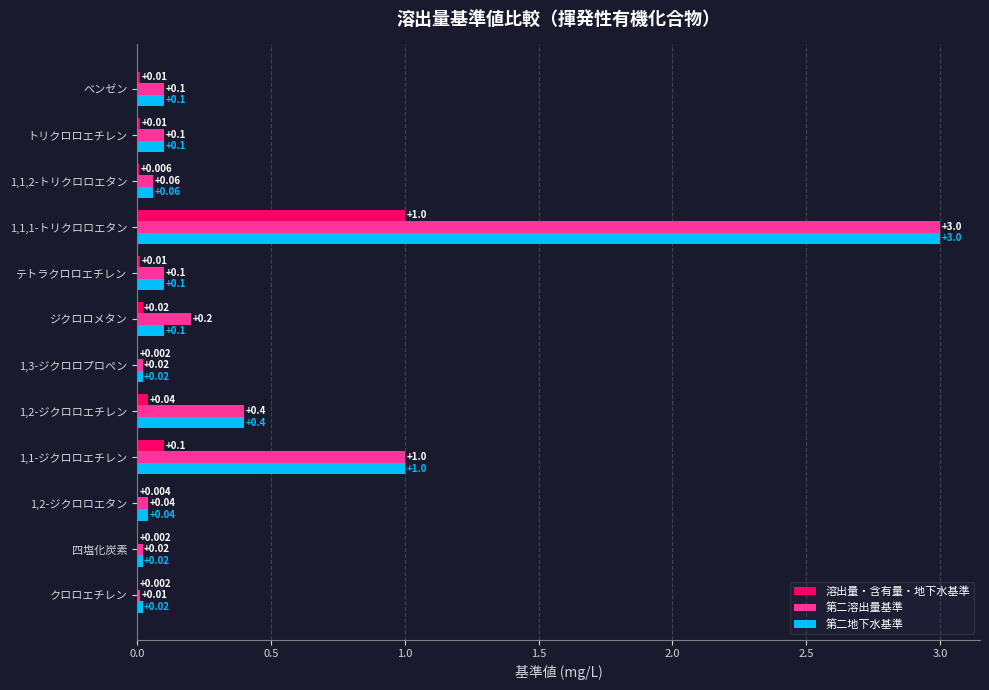

Which series changed the most between ジクロロメタン and テトラクロロエチレン?

第二溶出量基準